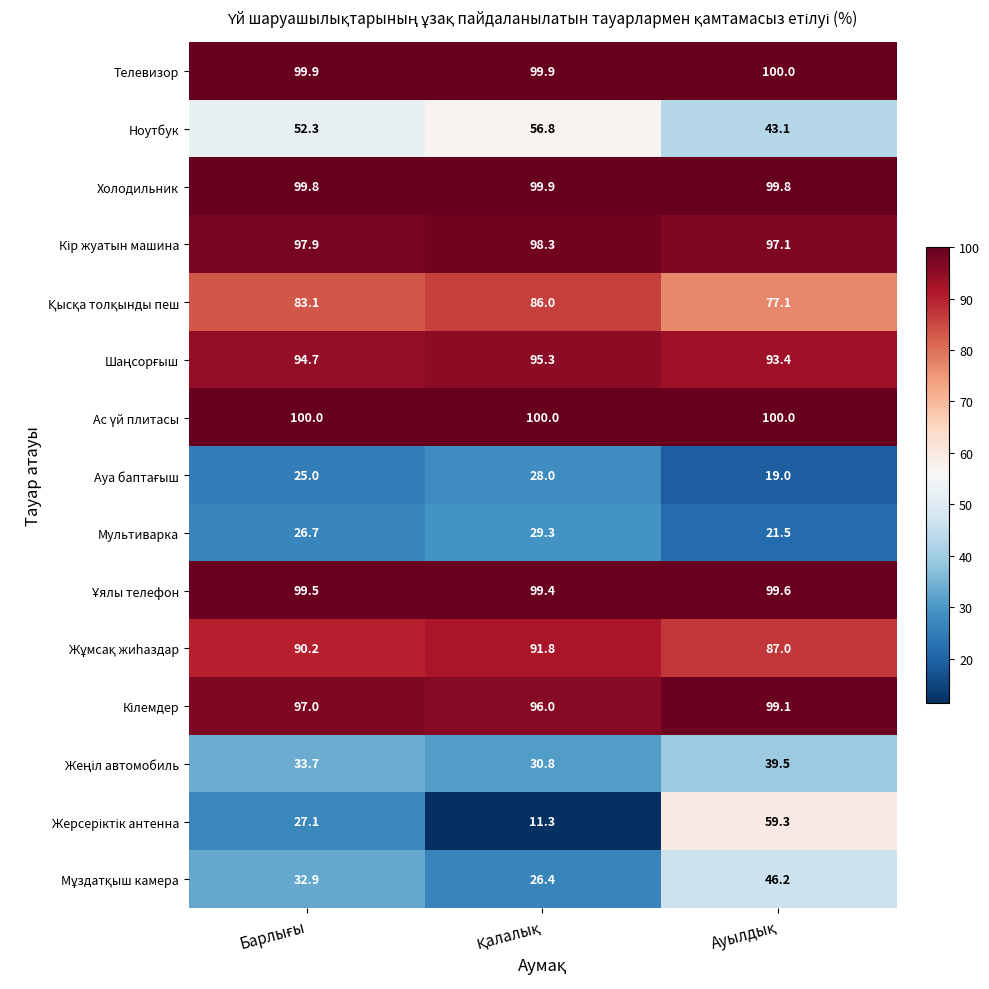

What is the greatest value displayed?

100.0